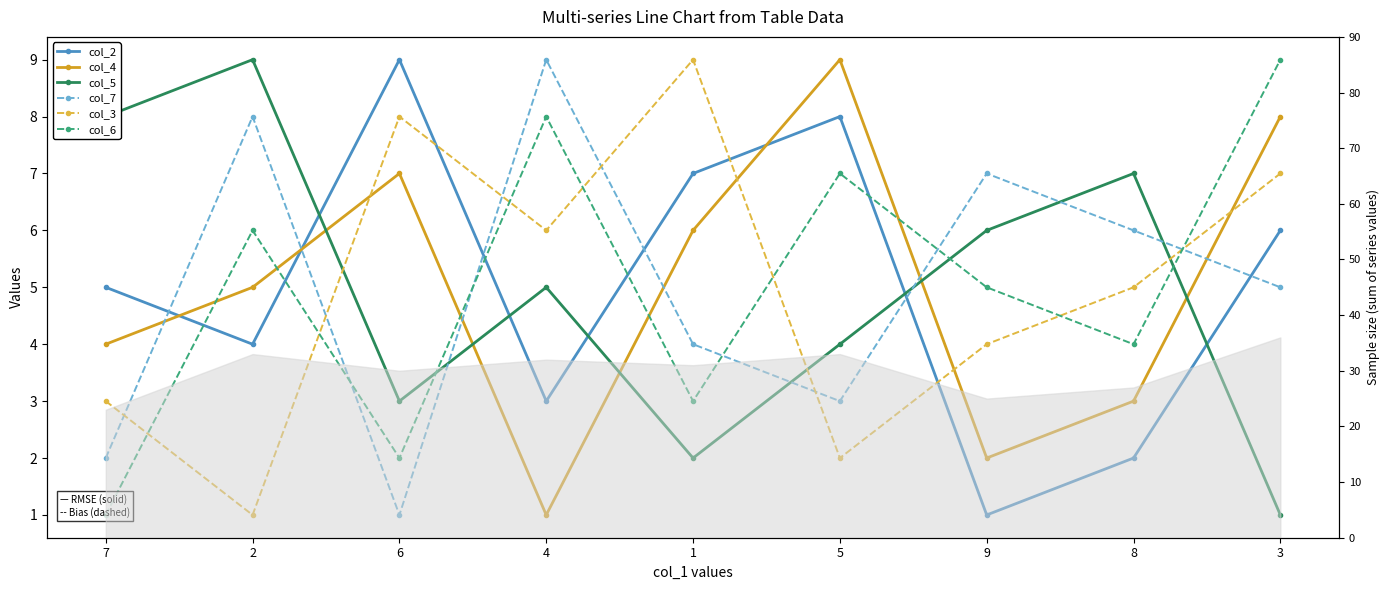

Count the col_2 values in the range 3 to 7.

5